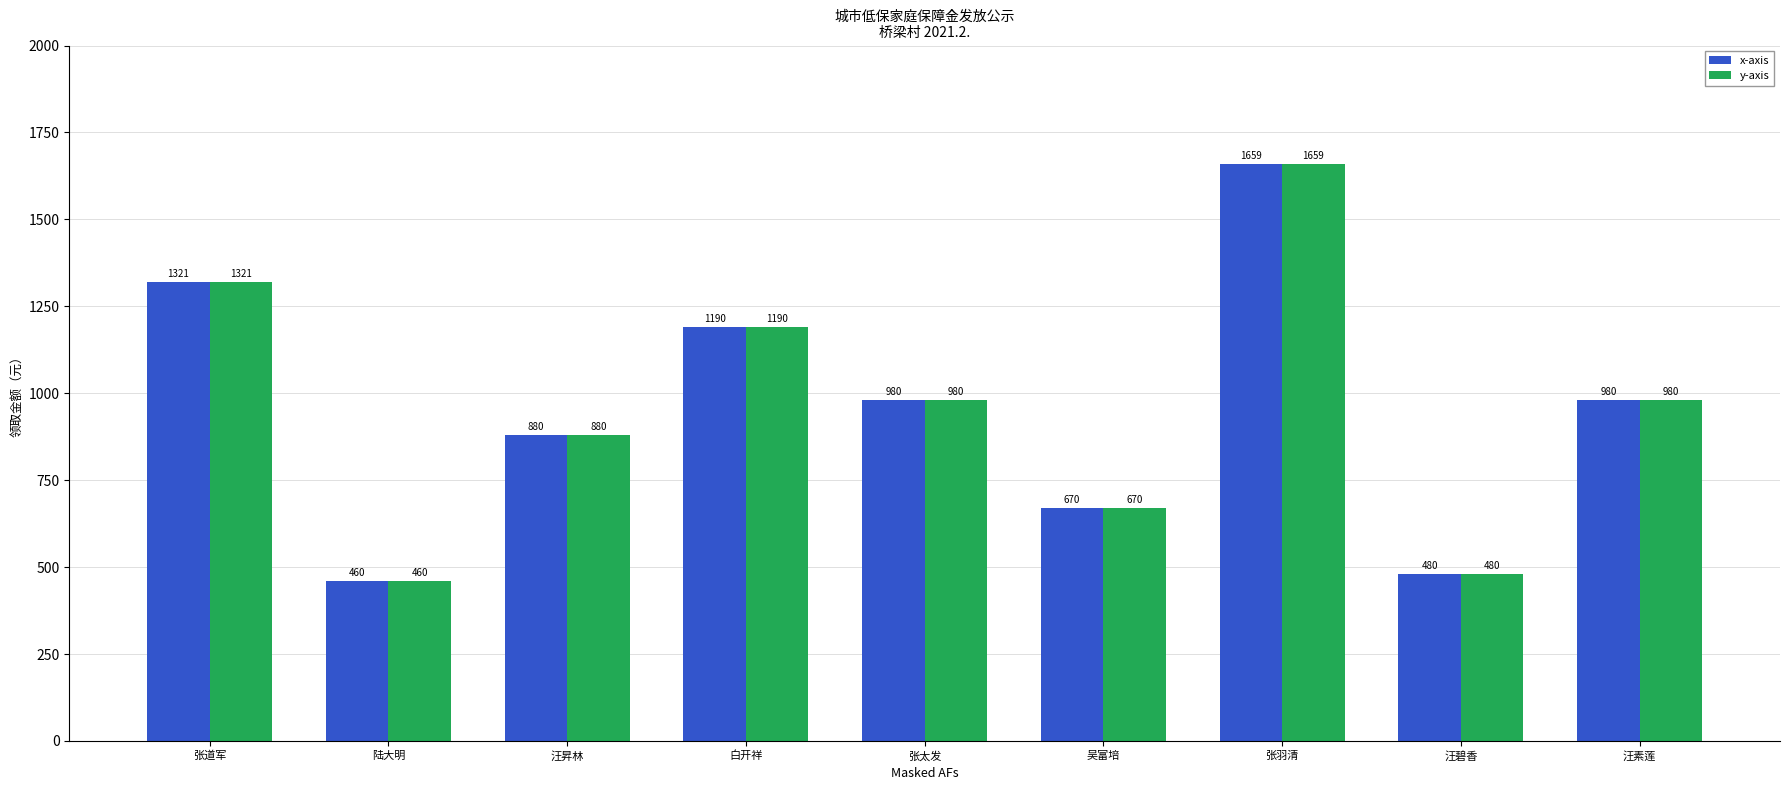

What position from the right is 张羽清?

3